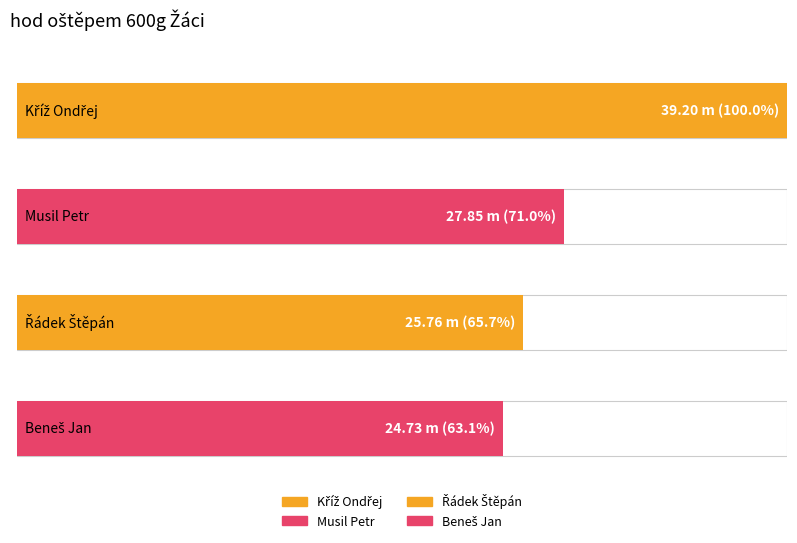

List the labels in order of value, smallest first.

Beneš Jan, Řádek Štěpán, Musil Petr, Kříž Ondřej